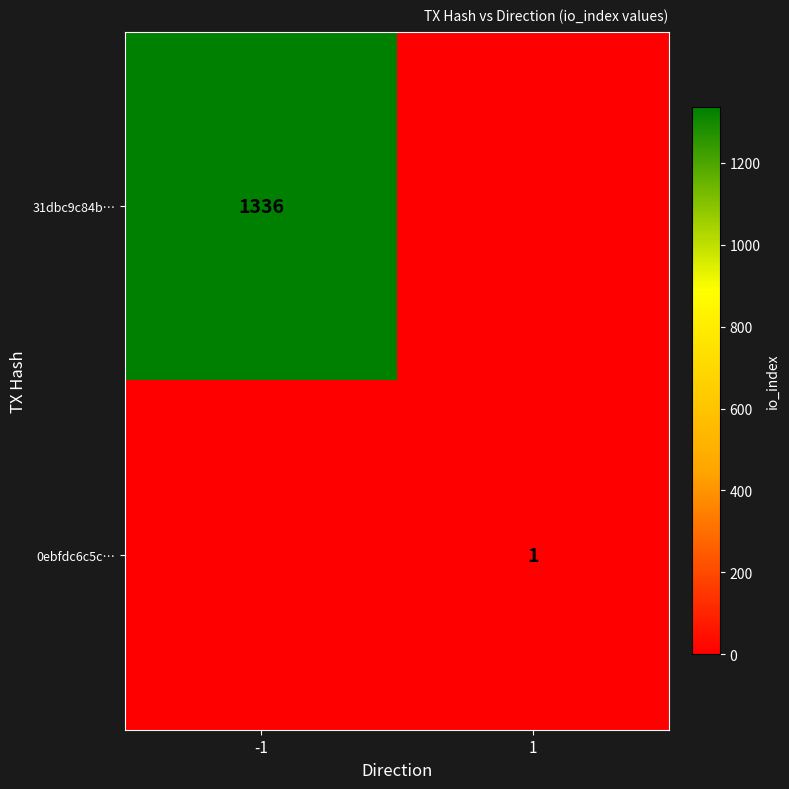

Is the value of 31dbc9c84b… at -1 greater than the value of 0ebfdc6c5c… at 1?

Yes